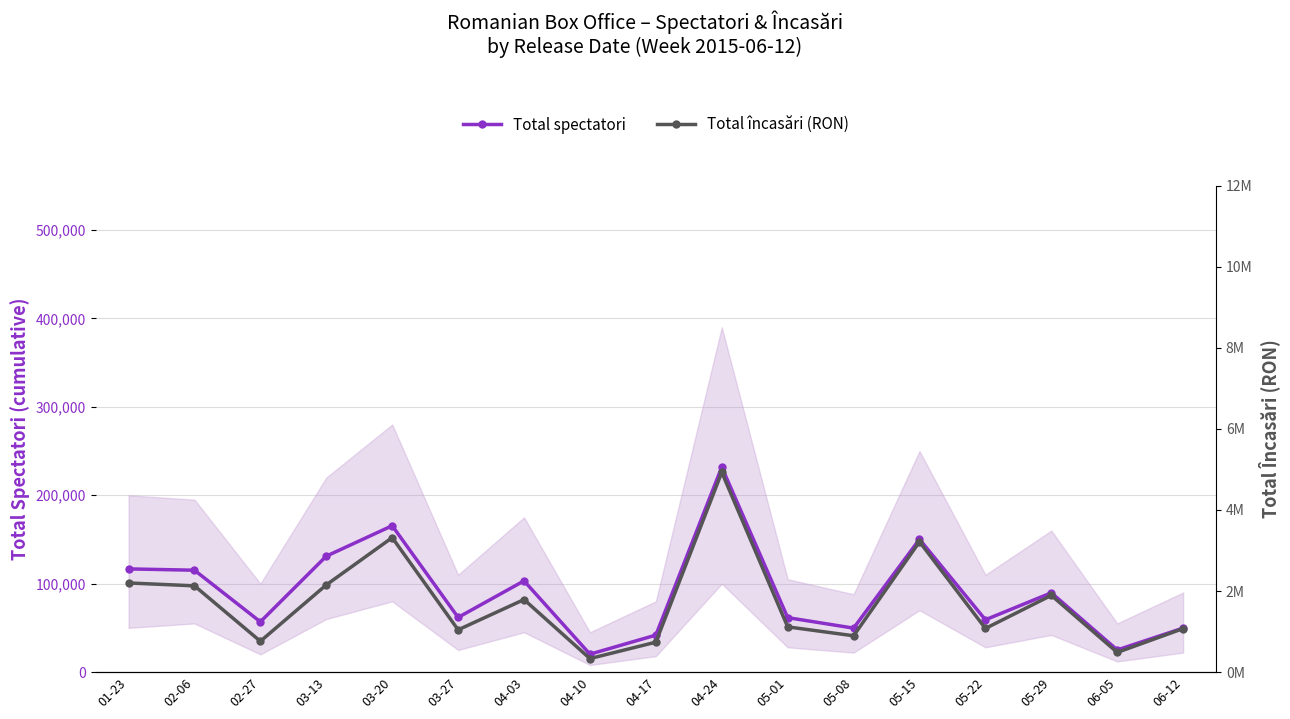

Where is the first local minimum for Total încasări (RON)?

02-27